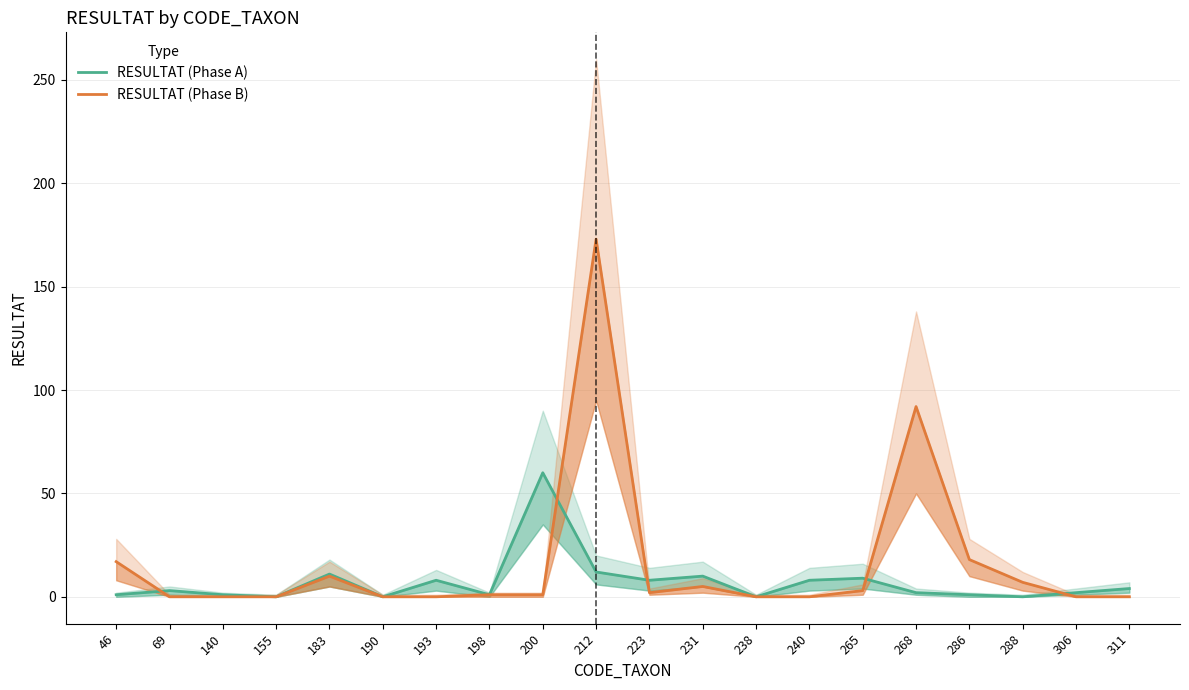

Reading left to right, list all the values displayed in this chart.

RESULTAT (Phase A): 46=1	69=3	140=1	155=0	183=11	190=0	193=8	198=1	200=60	212=12	223=8	231=10	238=0	240=8	265=9	268=2	286=1	288=0	306=2	311=4
RESULTAT (Phase B): 46=17	69=0	140=0	155=0	183=10	190=0	193=0	198=1	200=1	212=173	223=2	231=5	238=0	240=0	265=3	268=92	286=18	288=7	306=0	311=0